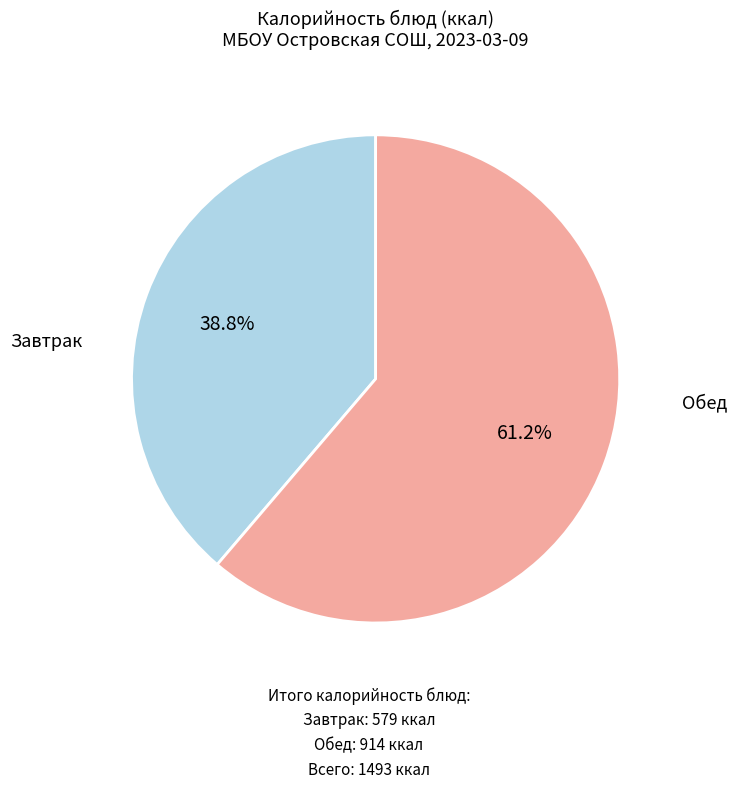

Does any single category account for the majority?

Yes